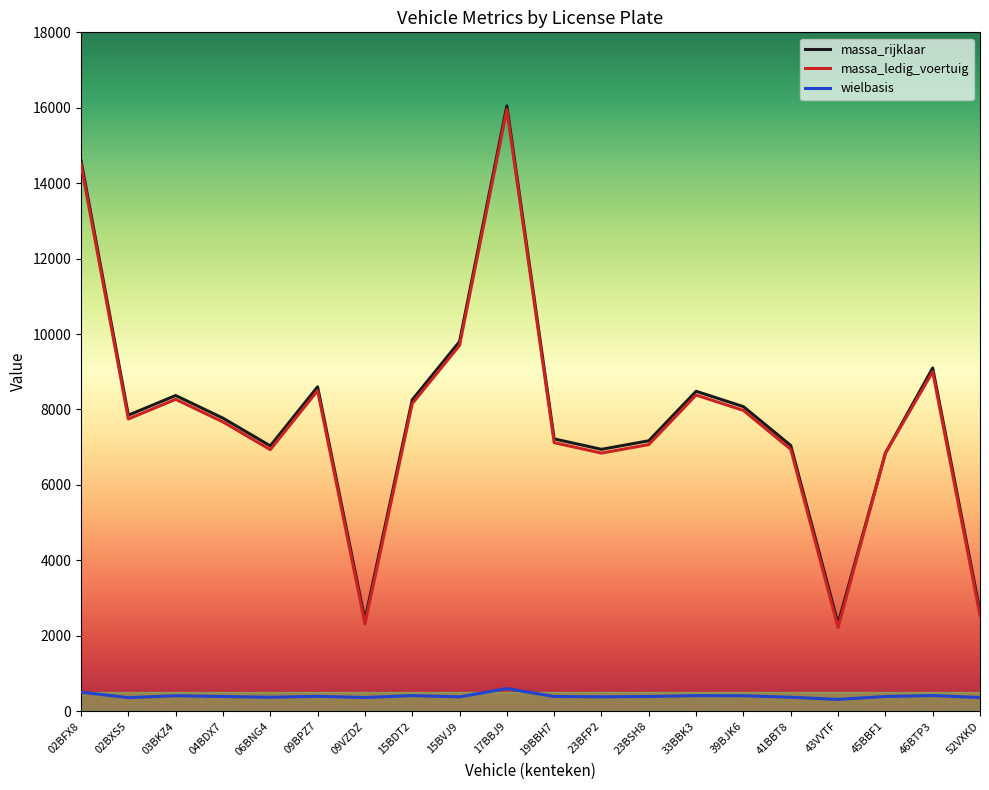

Does the chart have visible grid lines?

No